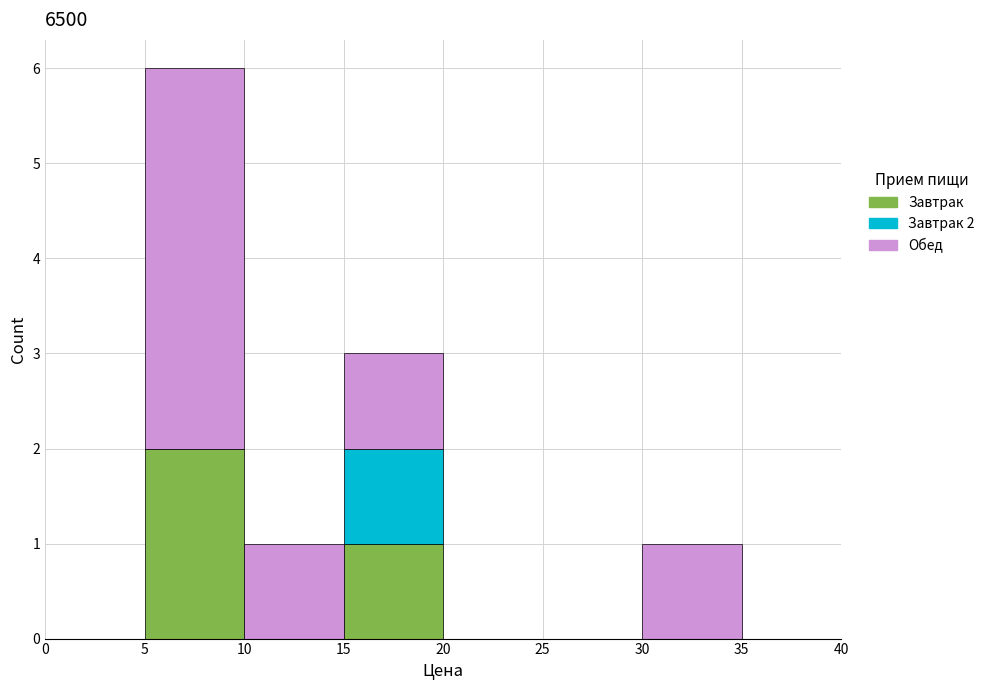

Which range on the x-axis has the tallest stacked bar (by total height)?

5 to 10